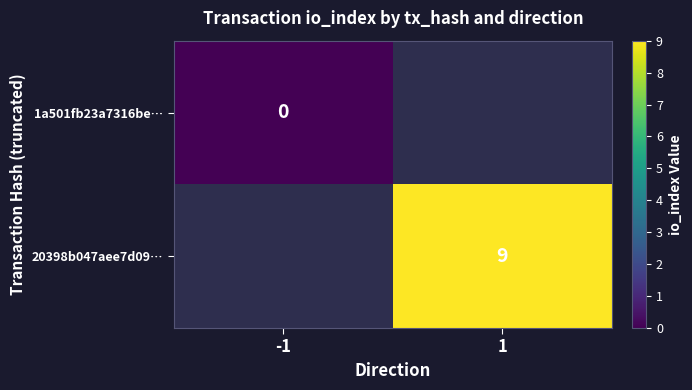

The value of 20398b047aee7d09… at 1 is 9. True or false?

True